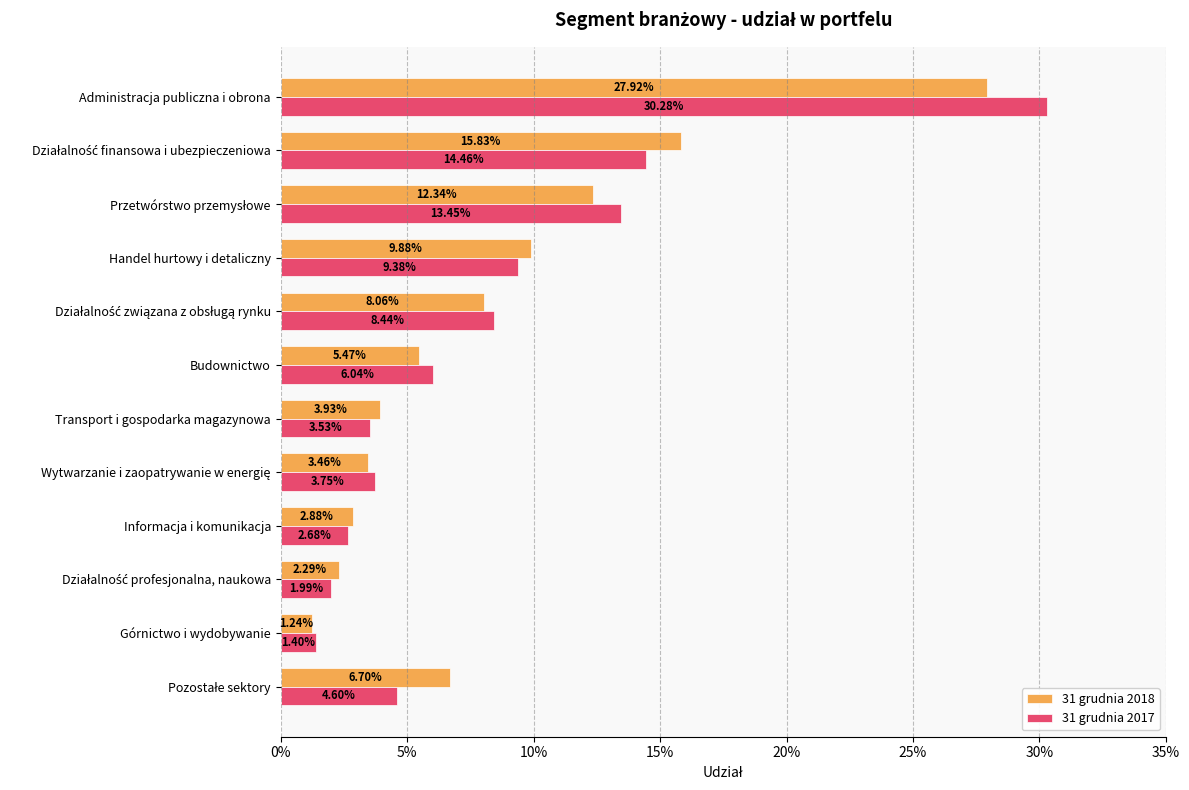

What are all the series names shown in the legend?

31 grudnia 2018, 31 grudnia 2017